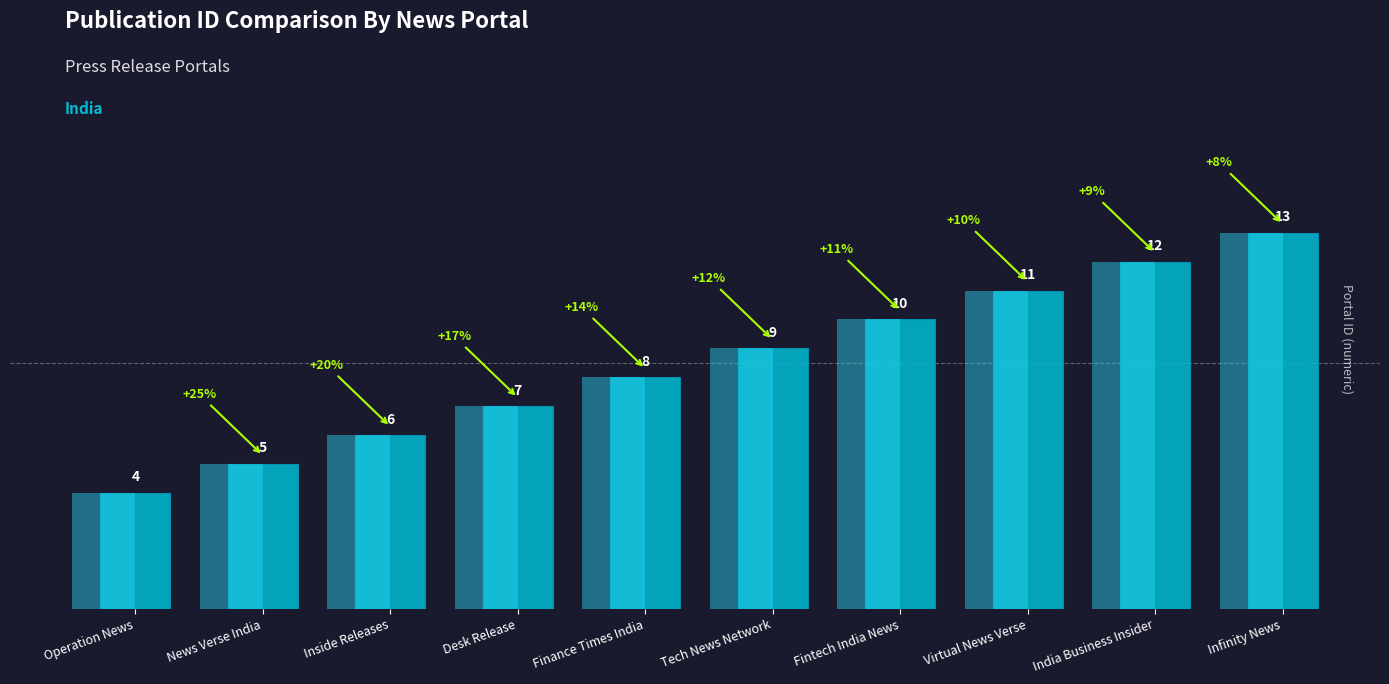

How many data points does each series have?

10